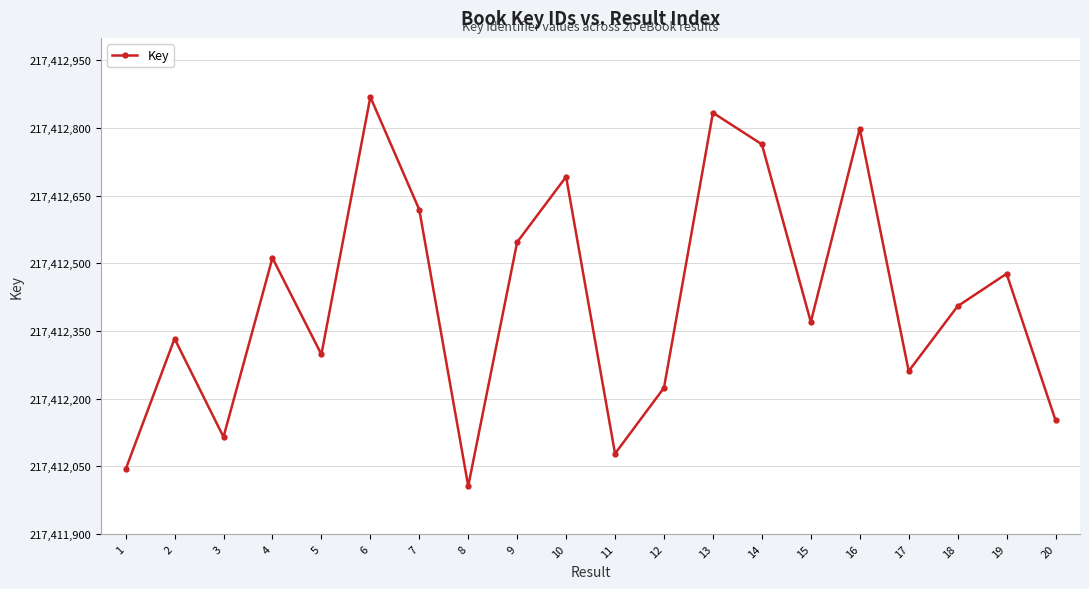

What is the approximate value at 16, to the nearest 10?

217412800